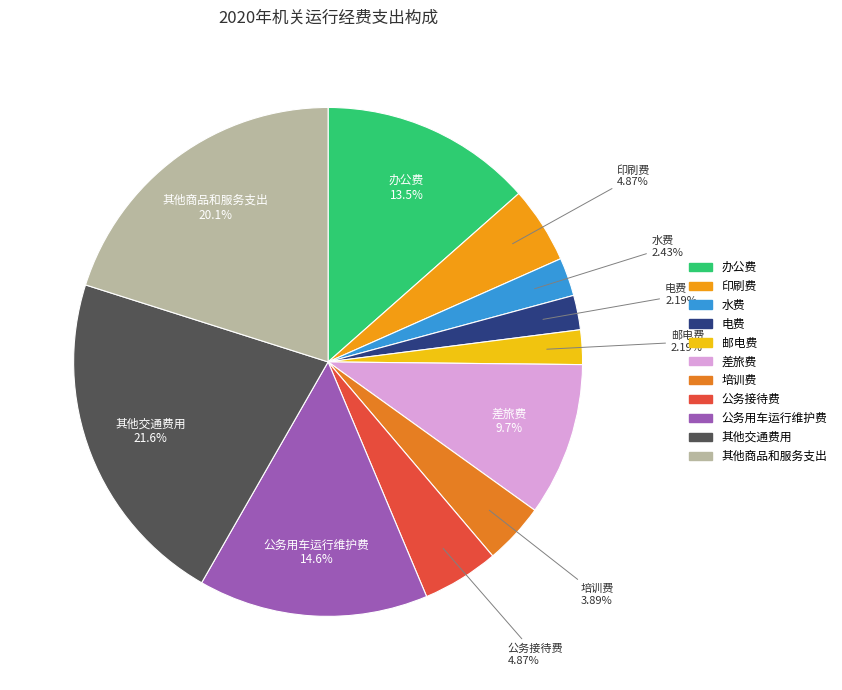

Which category has the biggest portion of the pie?

其他交通费用